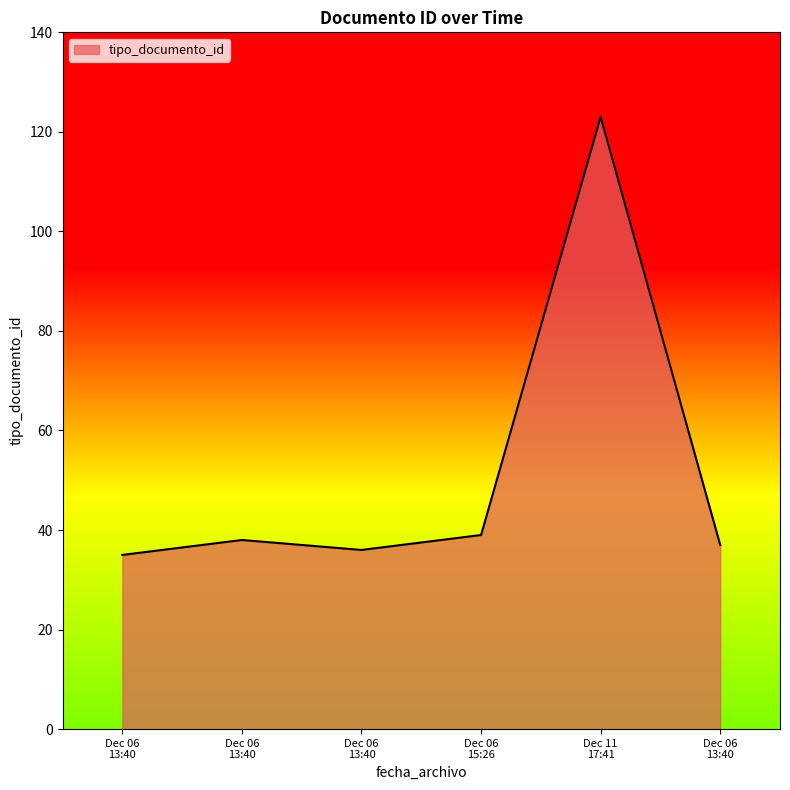

How many values are below 38?

3